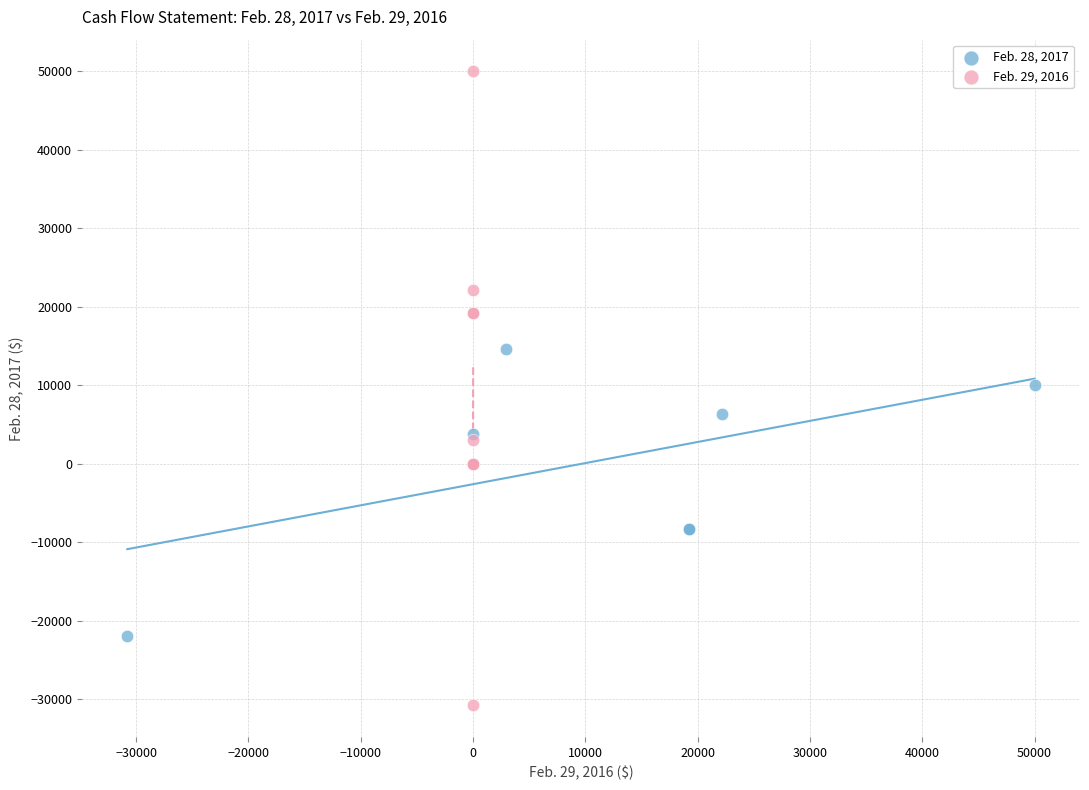

Which series reaches the maximum Y coordinate?

Feb. 29, 2016